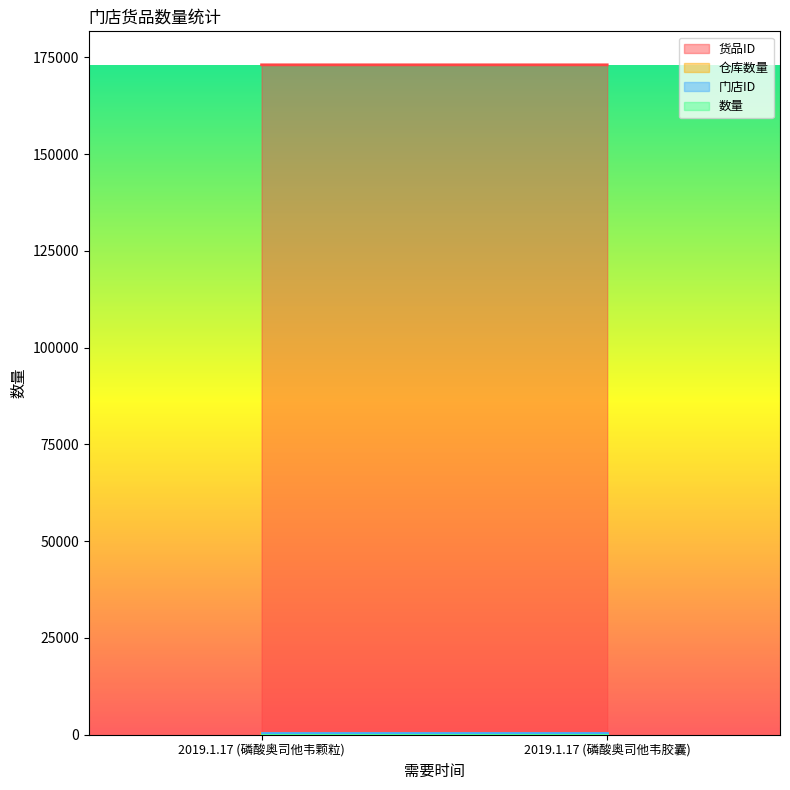

True or false: 门店ID has a value of 357 at 2019.1.17 (磷酸奥司他韦颗粒).

True